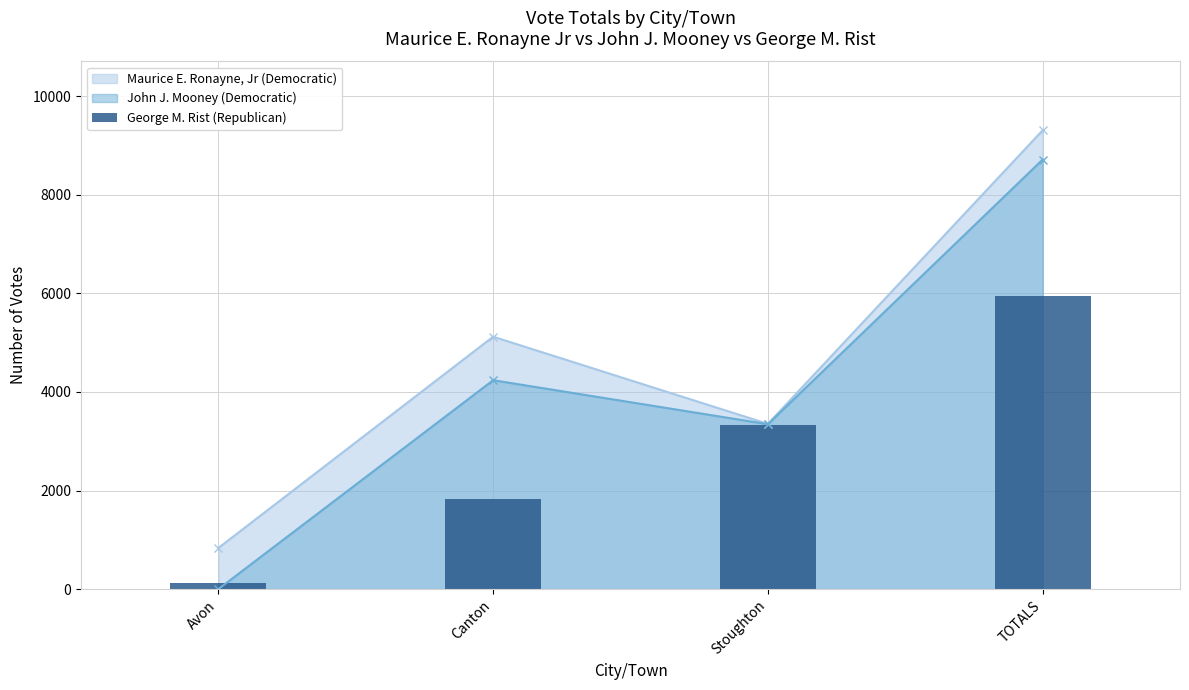

The chart shows a value of 769 at Canton. True or false?

False